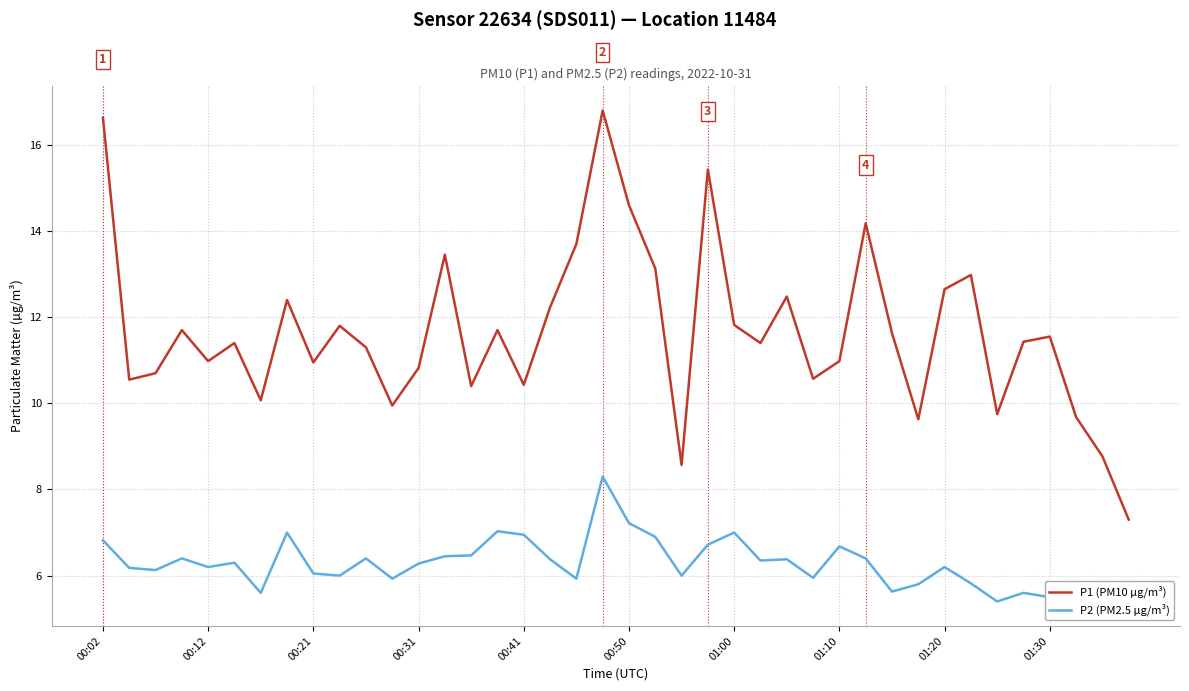

List the series in order of their overall mean, lowest first.

P2 (PM2.5 µg/m³), P1 (PM10 µg/m³)